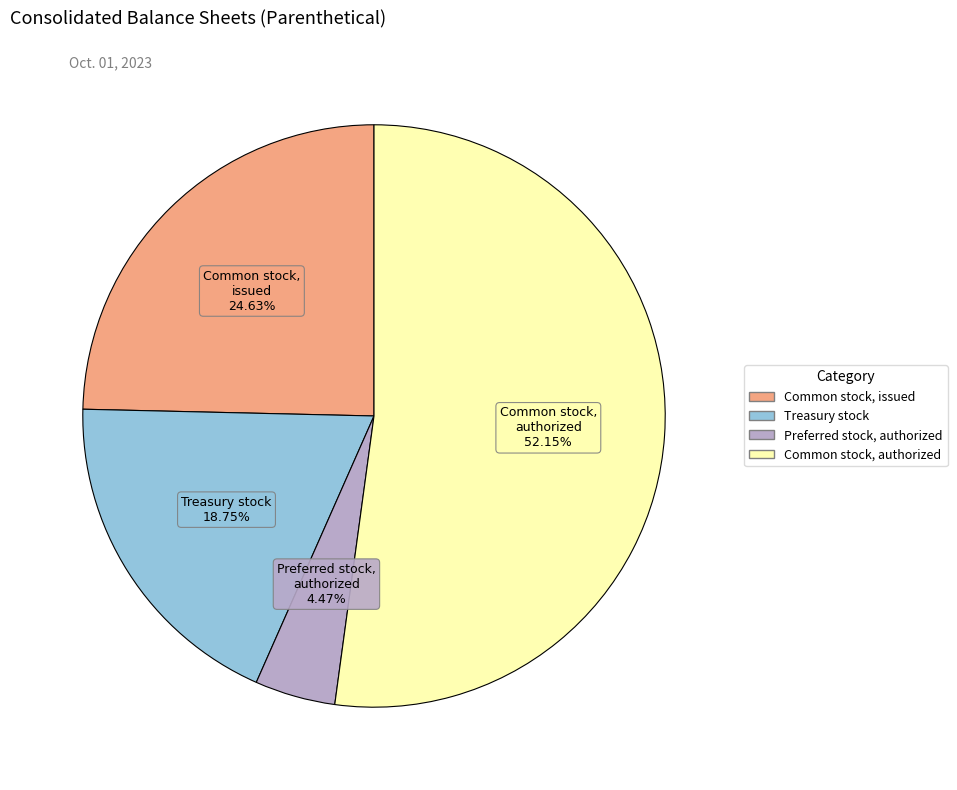

Is there any slice that represents more than half of the pie?

Yes